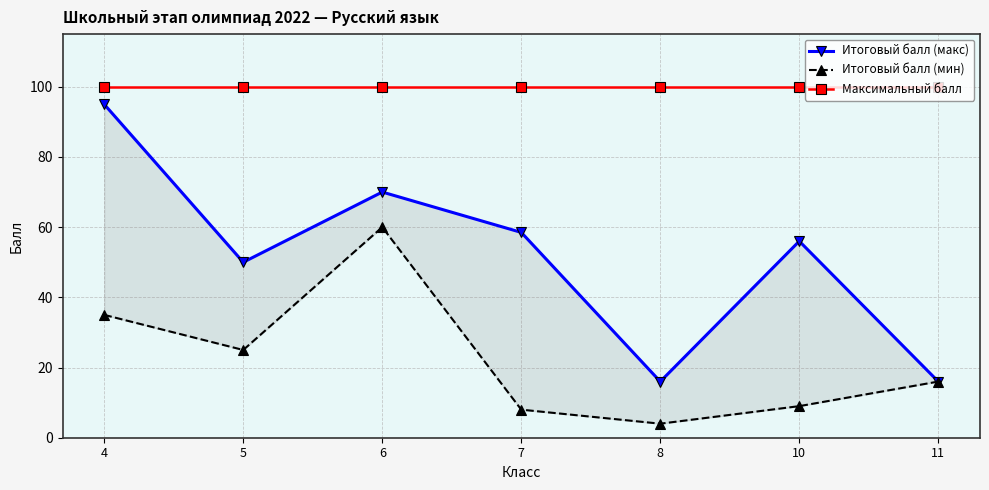

What is the sum of all Итоговый балл (мин) values?

157.0